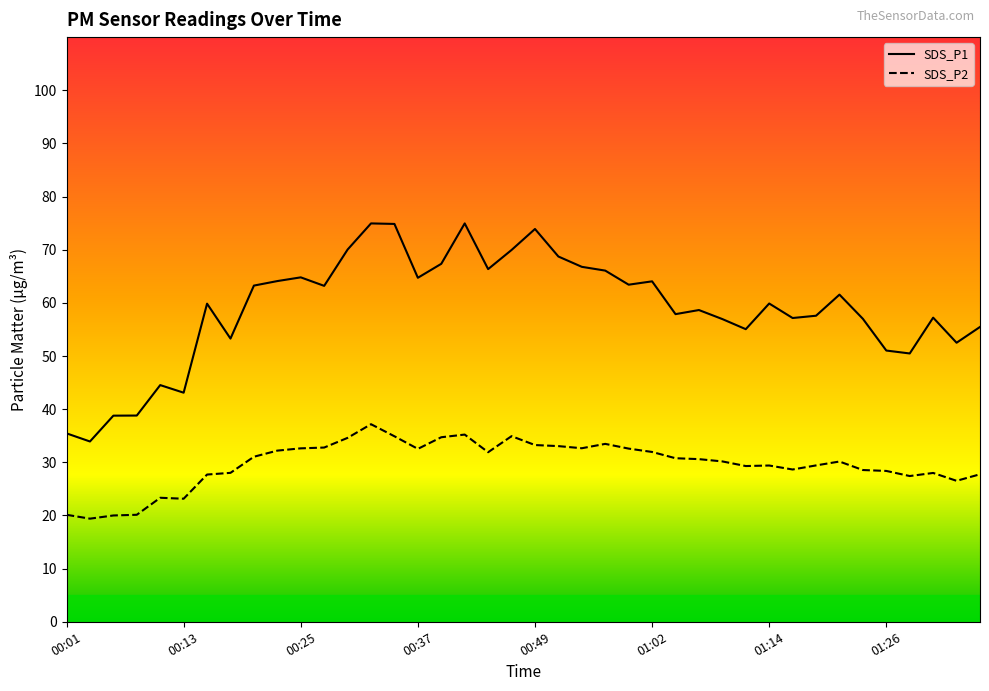

Rank the series at 37 from lowest to highest value.

SDS_P2, SDS_P1